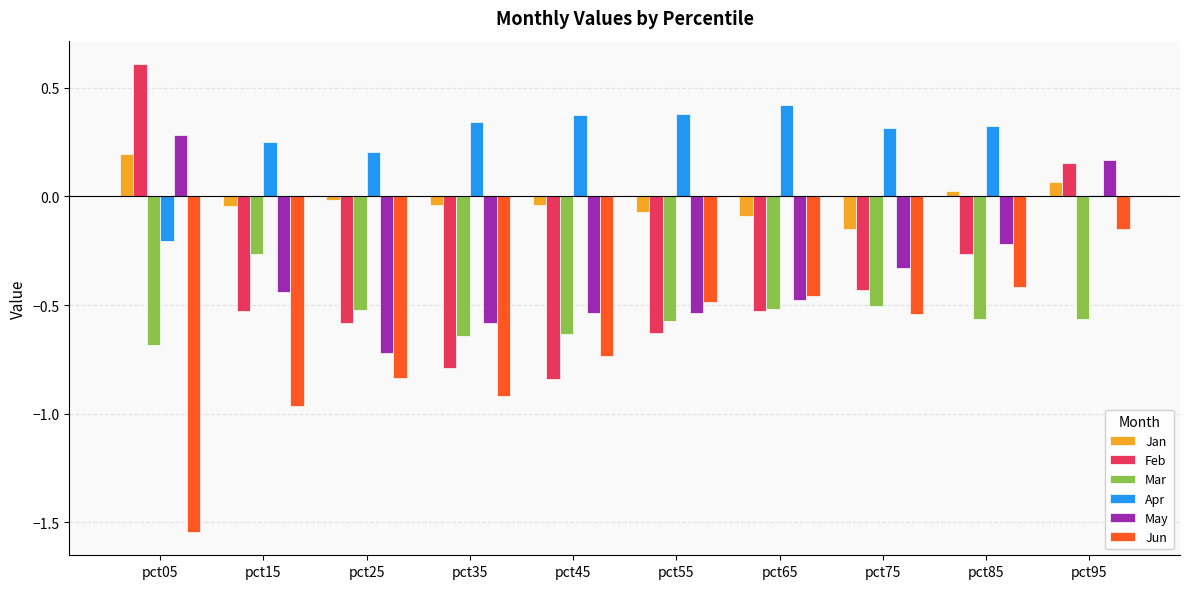

Between pct45 and pct85, which series saw the biggest shift?

Feb